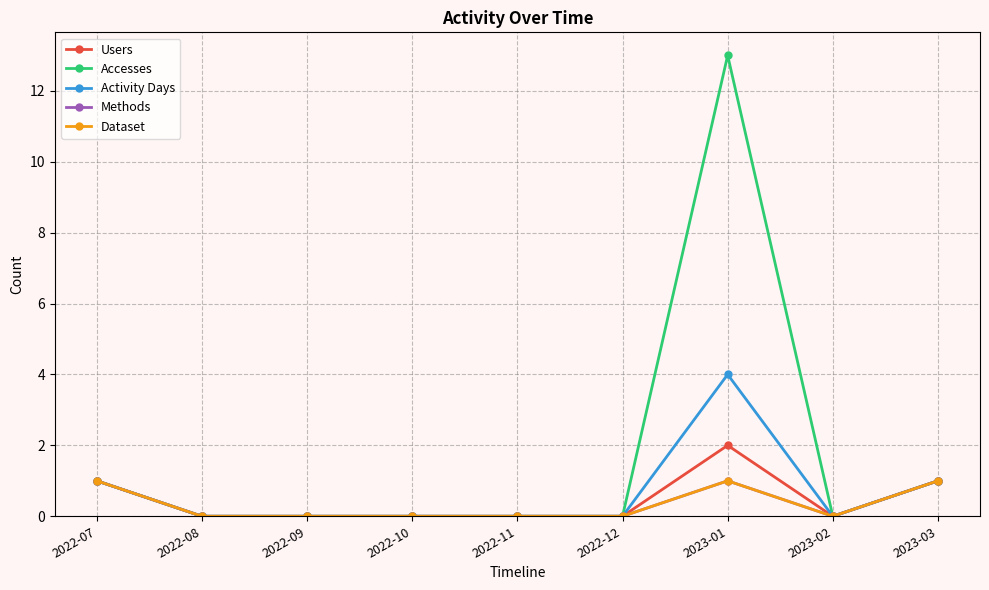

Is it true that Methods equals 0 at 2022-09?

True